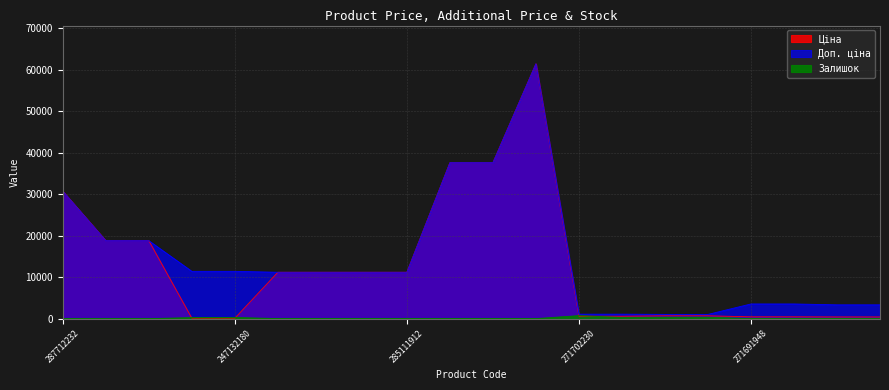

What is the sum of all Залишок values?

2415.0